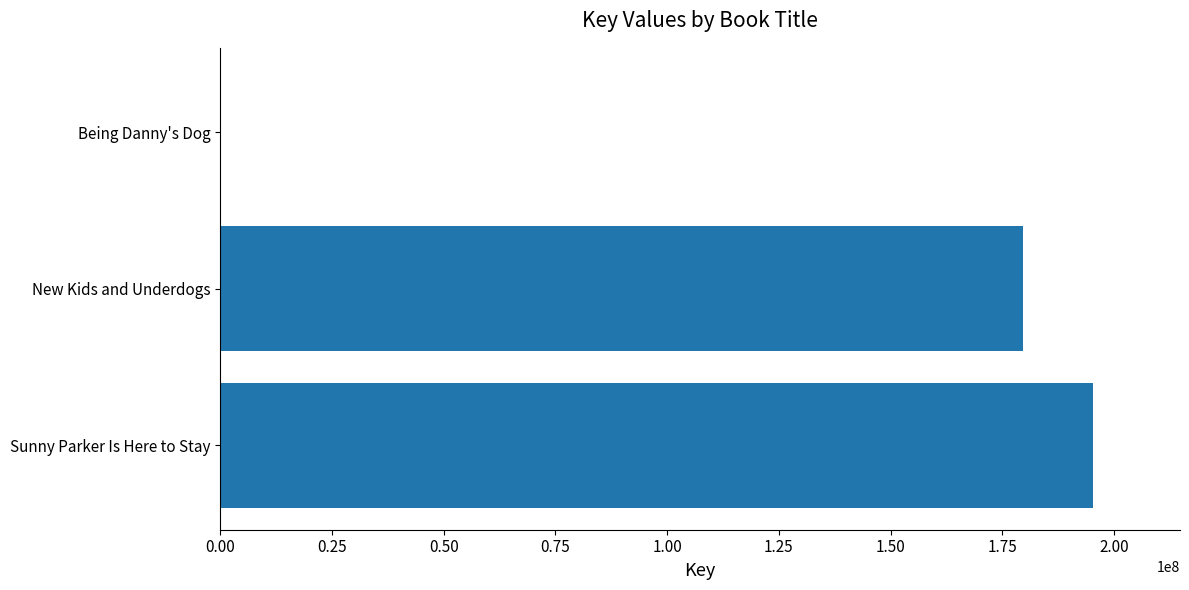

Which category has the highest value across all series?

Sunny Parker Is Here to Stay